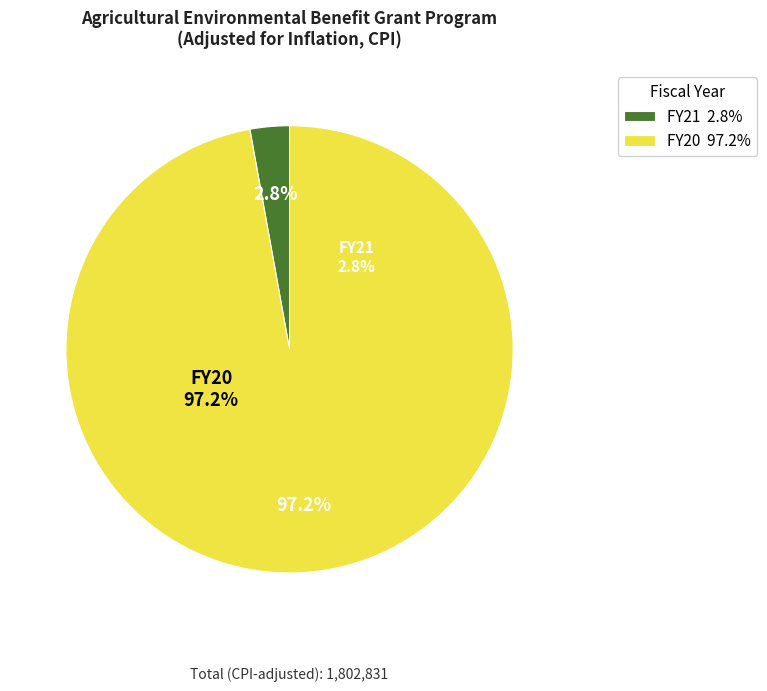

What is the total percentage of FY20 adjusted and FY21 adjusted?

100.0%